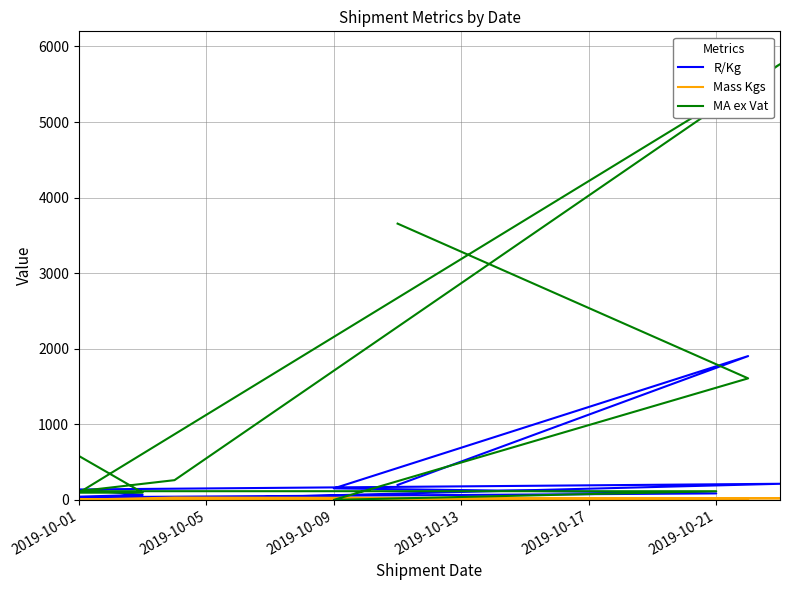

Which series has the widest spread of values?

MA ex Vat